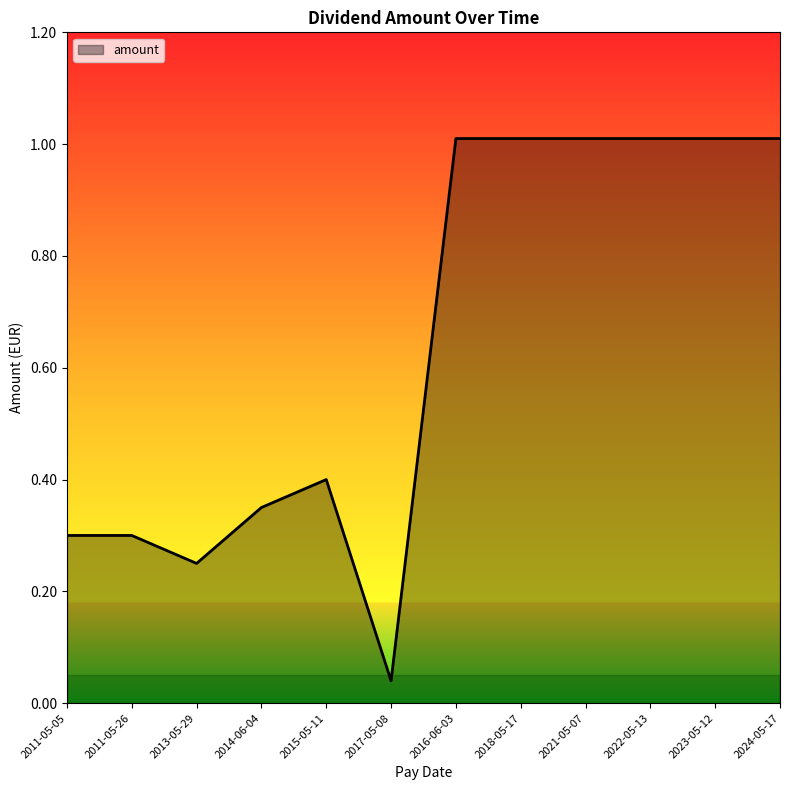

What position from the right is 2023-05-12?

2